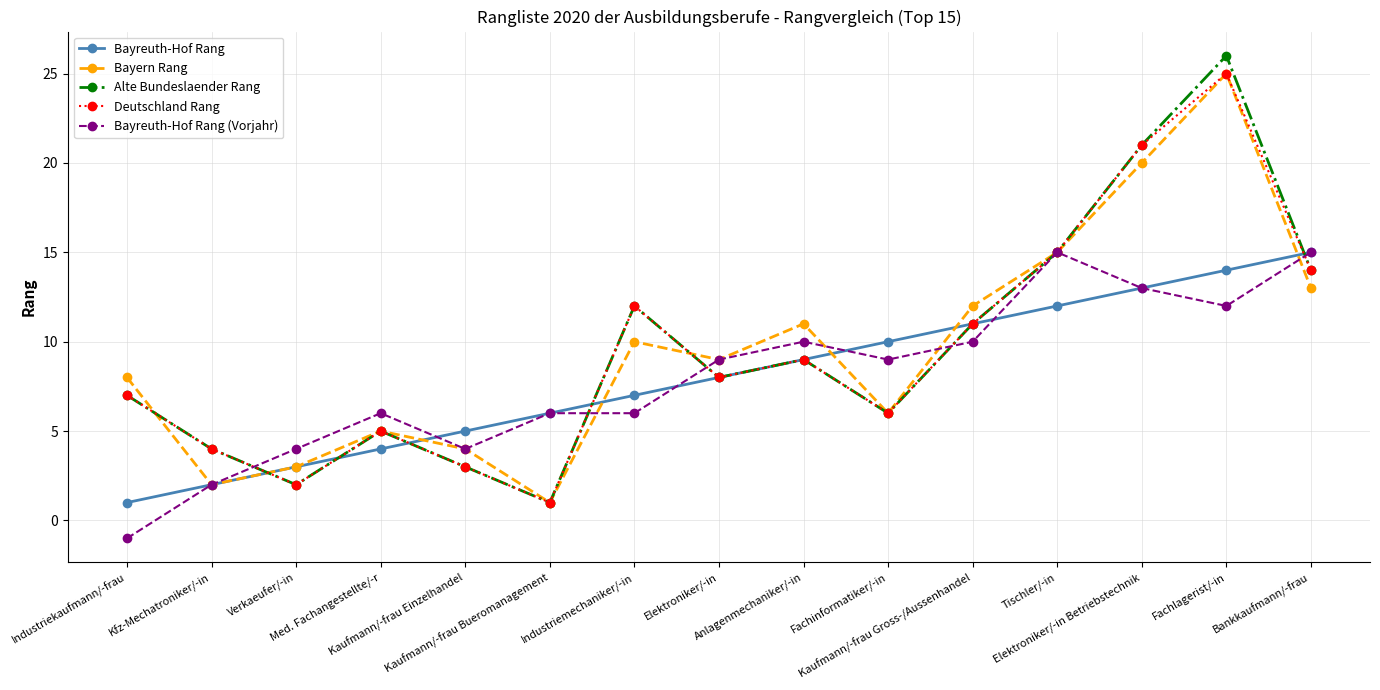

At how many categories does at least one series exceed 0?

15